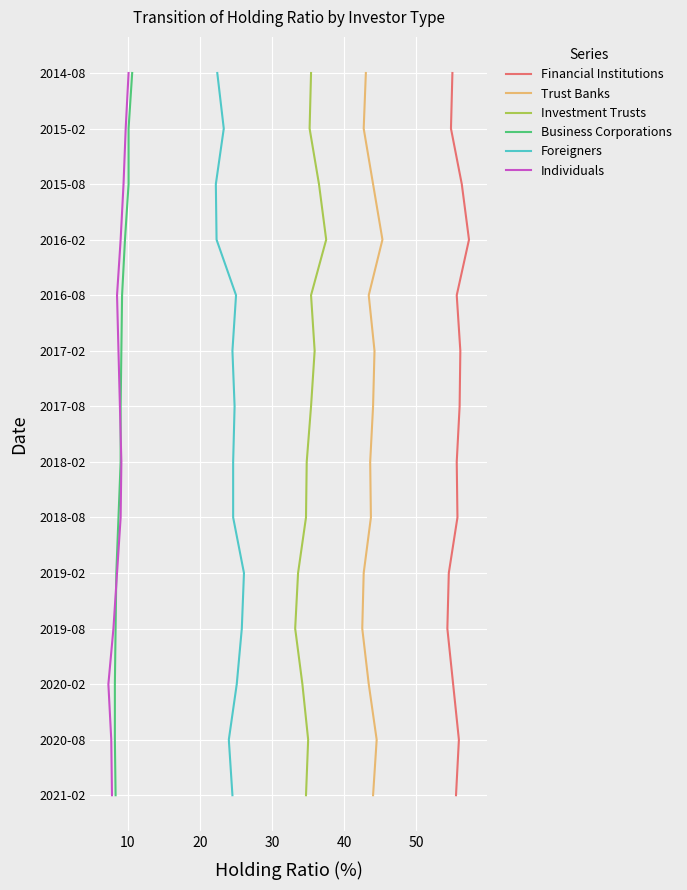

Is it true that Business Corporations equals 3 at 40?

False